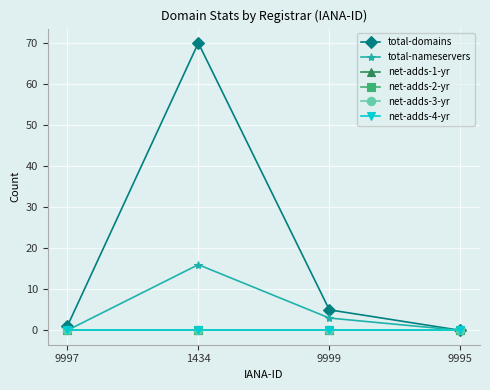

List the labels in order of net-adds-4-yr value, smallest first.

9997, 1434, 9999, 9995